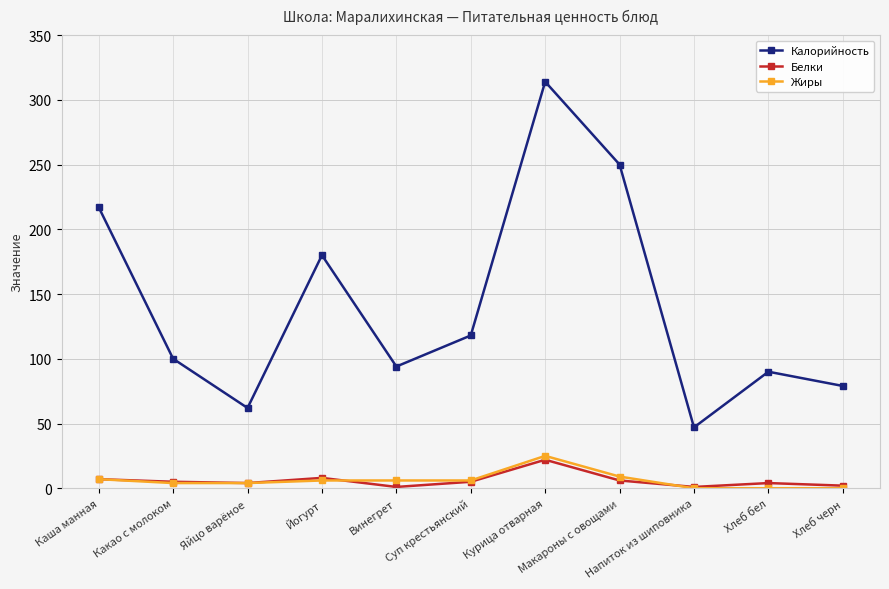

The value of Белки at Хлеб черн is 2. True or false?

True